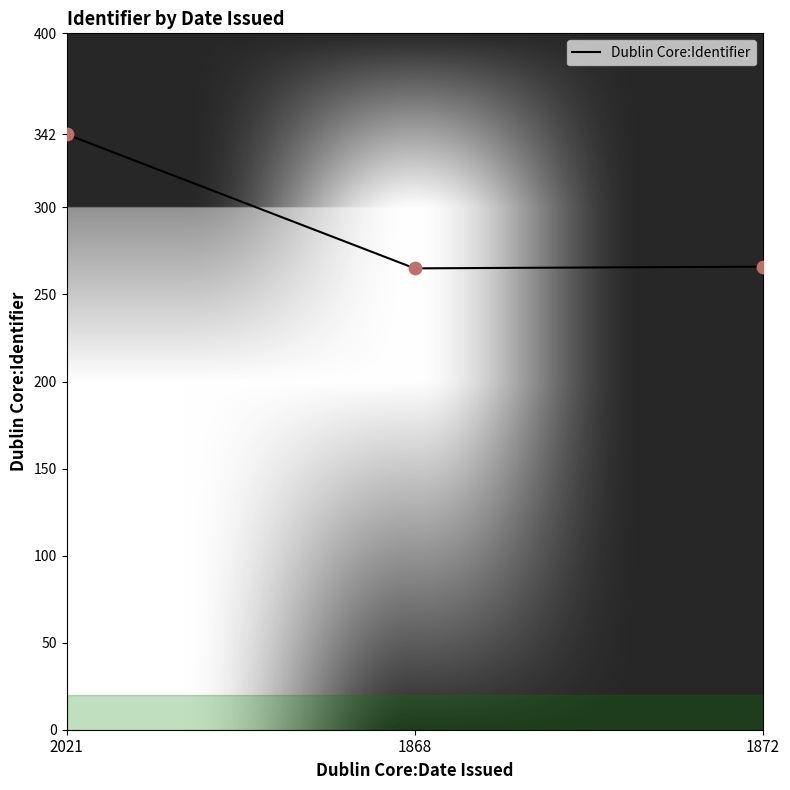

What is the change in value from 2021 to 1868?

-77